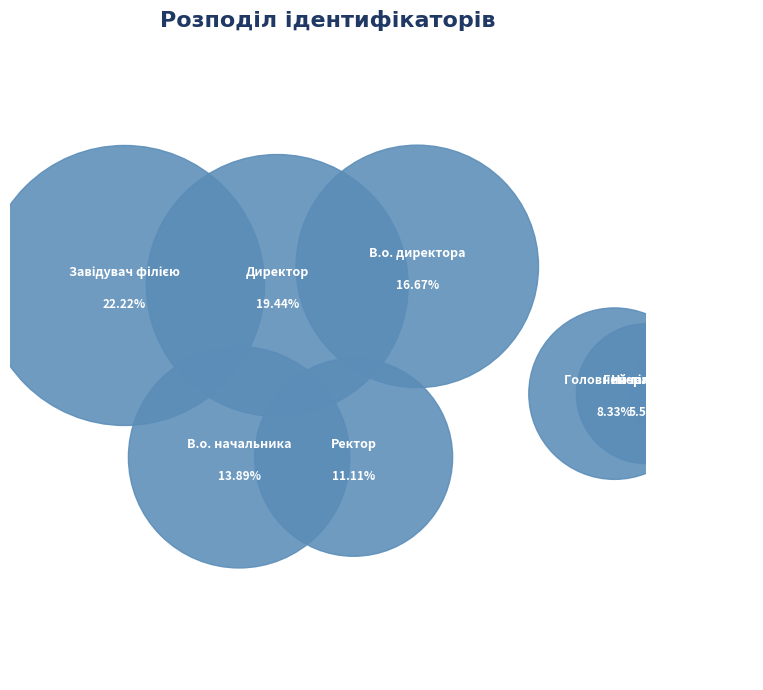

Is there any slice that represents more than half of the pie?

No